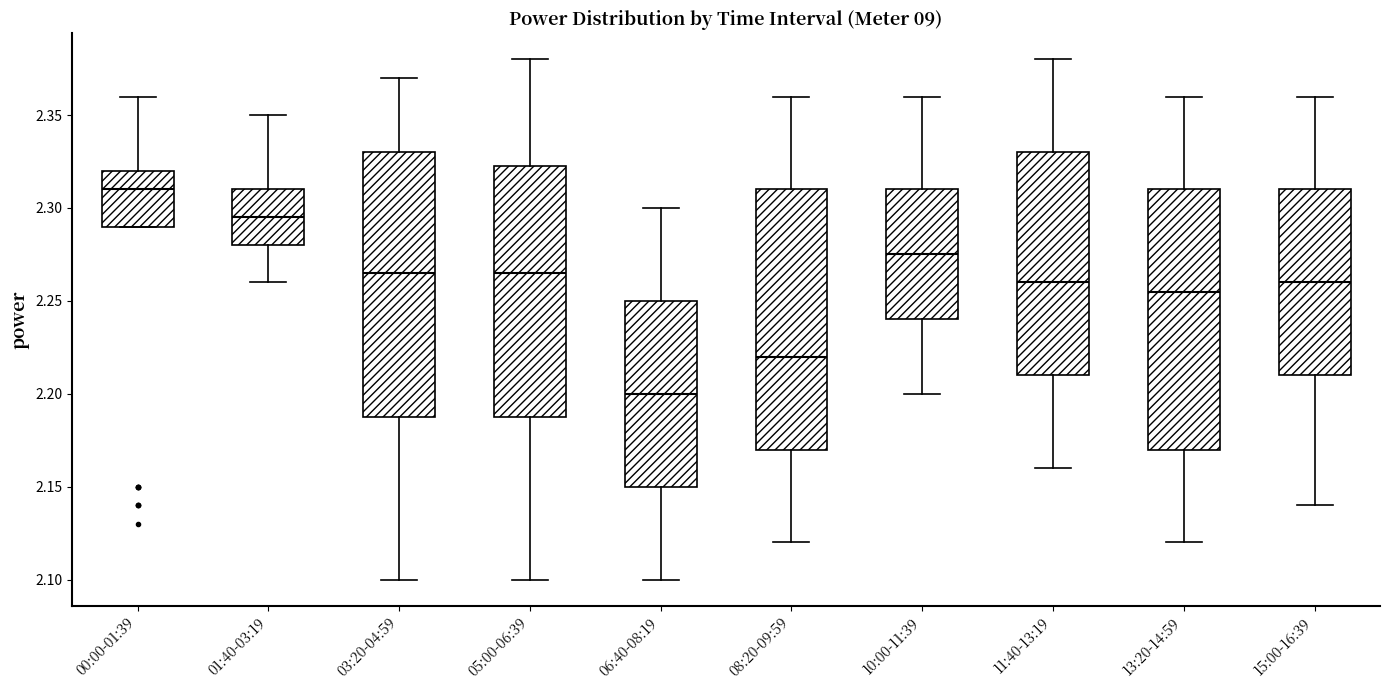

Which box's median line is the highest?

00:00-01:39